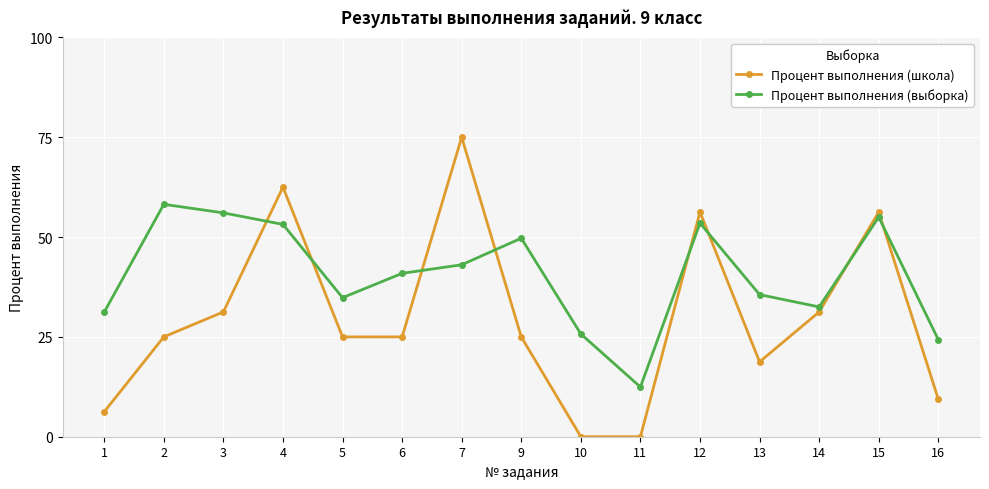

What is the maximum value for Процент выполнения (школа)?

75.0